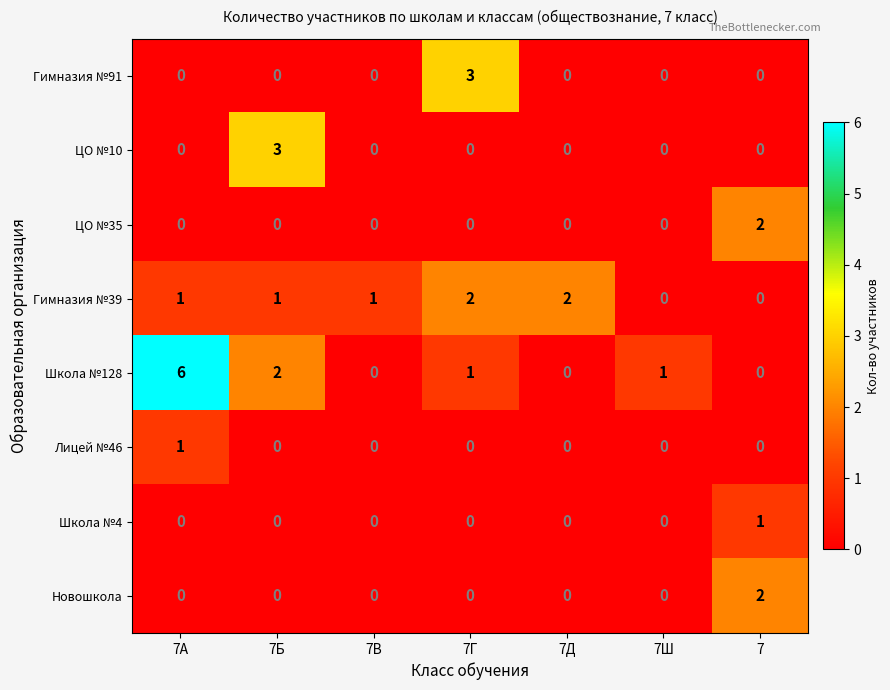

Count the number of data series in this chart.

8